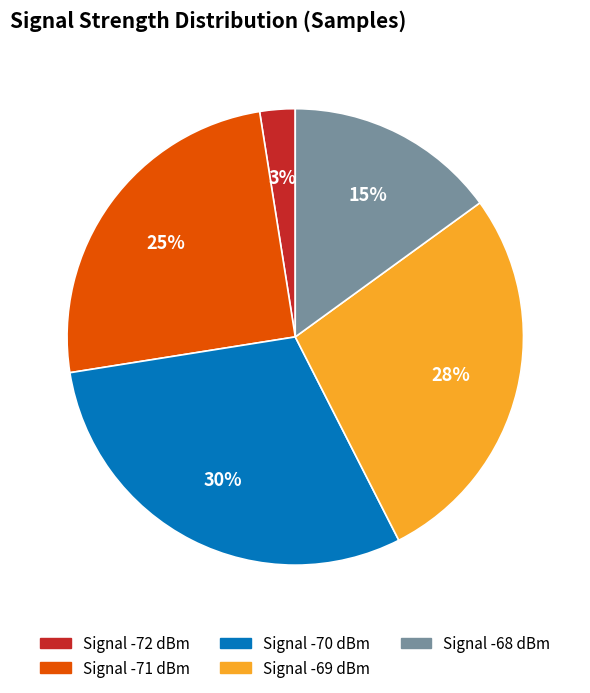

To the nearest percent, what is the average slice percentage?

20%